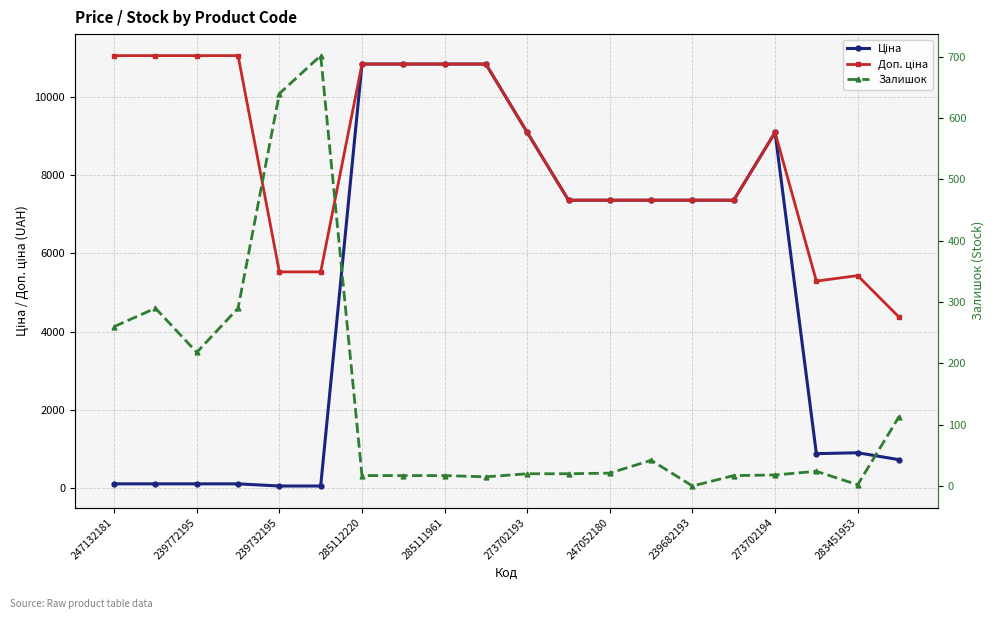

Reading left to right, extract all data points from this chart.

Ціна: 110.5	110.5	110.5	110.5	55.3	55.3	10840.1	10840.1	10840.1	10840.1	9092.0	7360.2	7360.2	7360.2	7360.2	7360.2	9092.0	882.1	905.5	728.8
Доп. ціна: 11055.0	11055.0	11055.0	11055.0	5528.0	5528.0	10840.1	10840.1	10840.1	10840.1	9092.0	7360.2	7360.2	7360.2	7360.2	7360.2	9092.0	5292.4	5432.8	4372.9
Залишок: 260.0	290.0	218.0	290.0	640.0	702.0	17.0	17.0	17.0	15.0	20.0	20.0	21.0	42.0	0.0	17.0	18.0	24.0	2.0	113.0